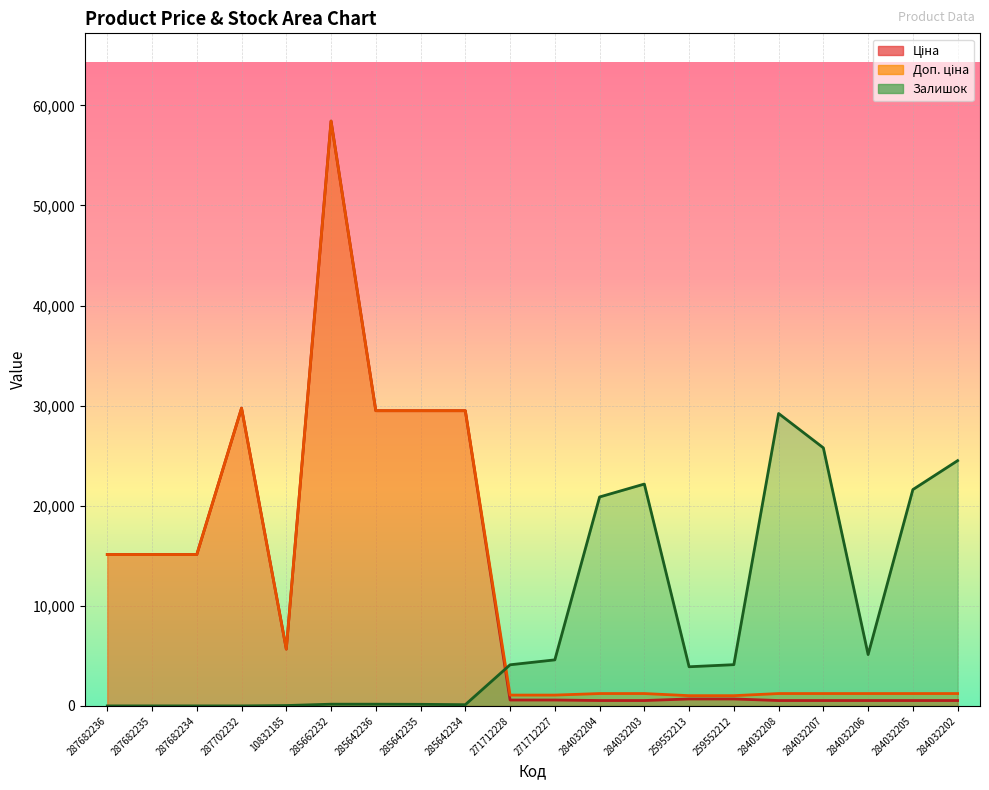

Reading left to right, extract all data points from this chart.

Ціна: 287682236=15120.0	287682235=15120.0	287682234=15120.0	287702232=29747.2	10832185=5673.8	285662232=58426.5	285642236=29491.5	285642235=29491.5	285642234=29491.5	271712228=589.9	271712227=589.9	284032204=539.0	284032203=539.0	259552213=693.7	259552212=693.7	284032208=539.0	284032207=539.0	284032206=539.0	284032205=539.0	284032202=539.0
Доп. ціна: 287682236=15120.0	287682235=15120.0	287682234=15120.0	287702232=29747.2	10832185=5673.8	285662232=58426.5	285642236=29491.5	285642235=29491.5	285642234=29491.5	271712228=1081.7	271712227=1081.7	284032204=1235.4	284032203=1235.4	259552213=1024.6	259552212=1024.6	284032208=1235.4	284032207=1235.4	284032206=1235.4	284032205=1235.4	284032202=1235.4
Залишок: 287682236=0.0	287682235=0.0	287682234=0.0	287702232=0.0	10832185=36.9	285662232=172.2	285642236=172.2	285642235=159.9	285642234=123.0	271712228=4108.3	271712227=4600.3	284032204=20873.7	284032203=22165.2	259552213=3911.5	259552212=4120.6	284032208=29213.3	284032207=25781.5	284032206=5129.2	284032205=21611.7	284032202=24502.2